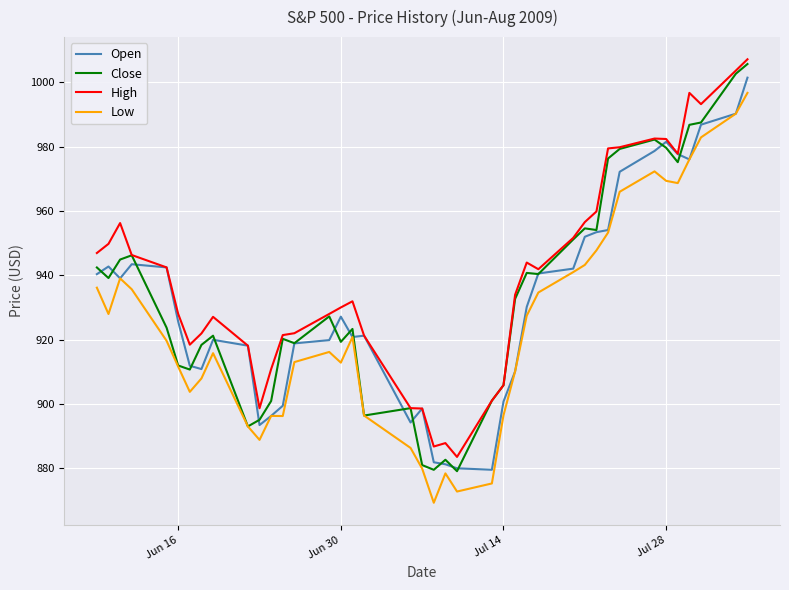

In High, how many points are higher than both neighbors (excluding endpoints)?

7